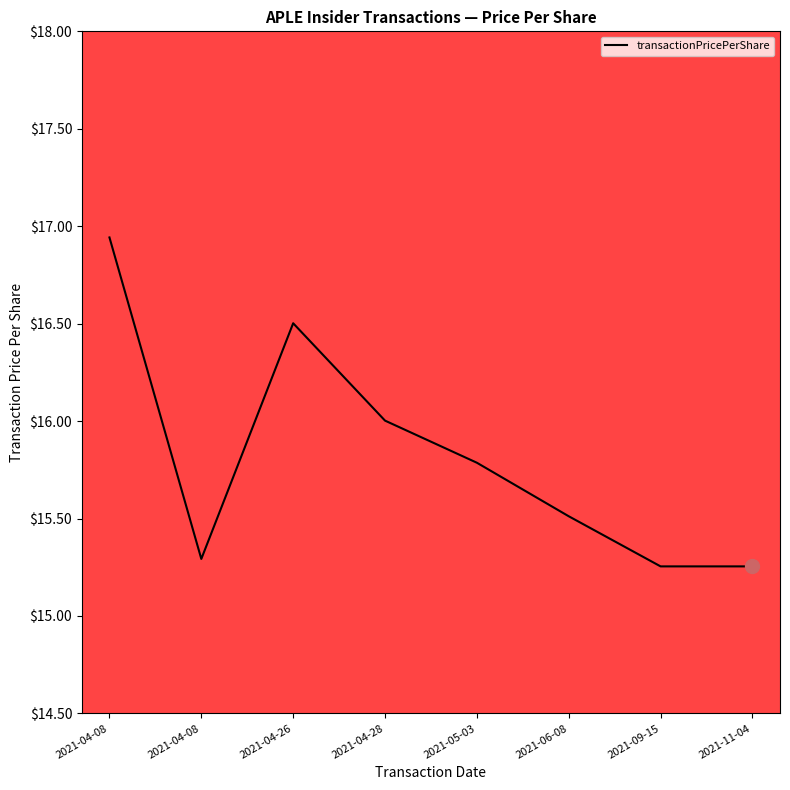

What is the ratio of the value at 2021-04-08 to the value at 2021-04-28?

1.0